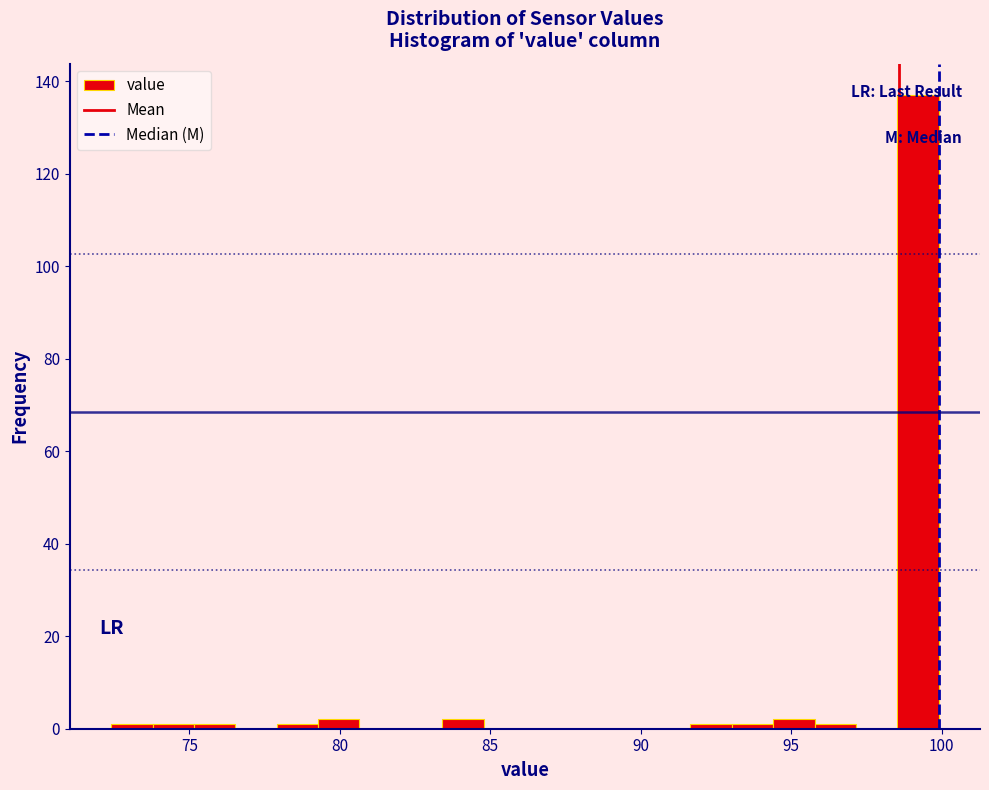

Around what value on the x-axis is the tallest bar? Give the approximate position of its centre, as read against the axis.

99.0